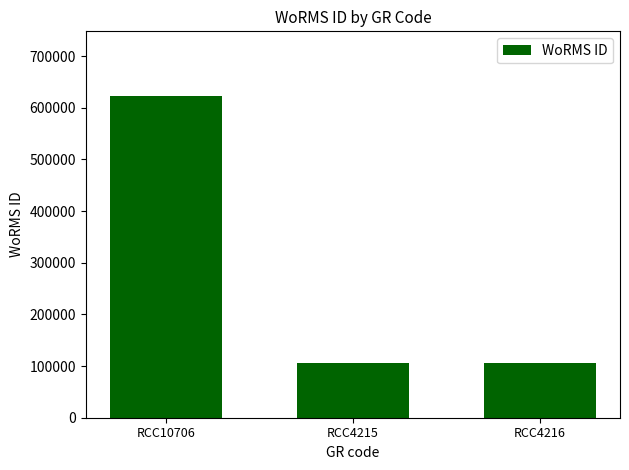

At which category does the chart reach its peak across all series?

RCC10706